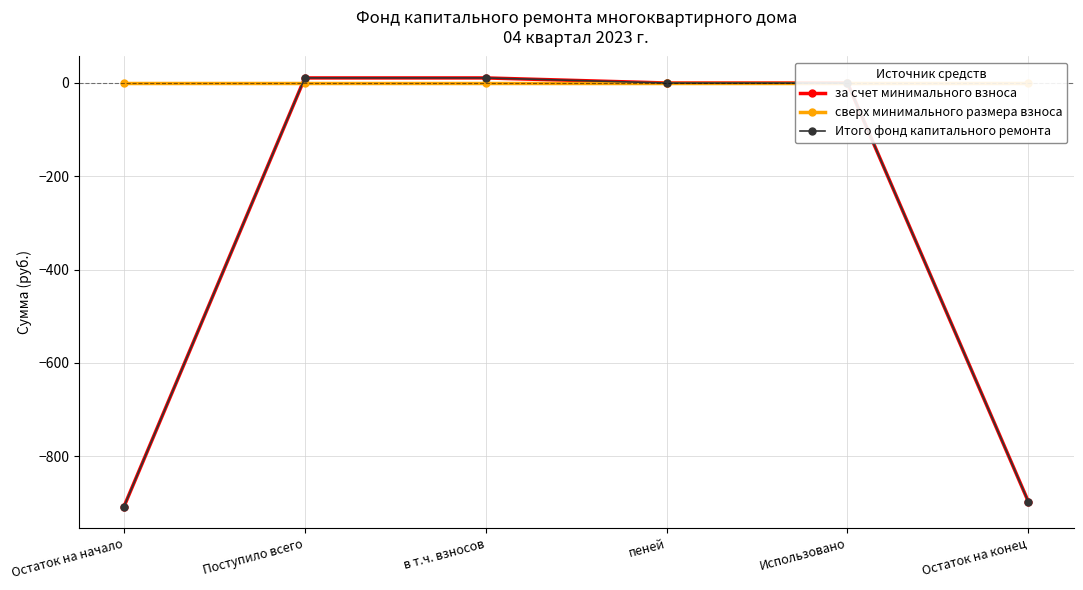

What is the label of the 3rd point from the left?

в т.ч. взносов